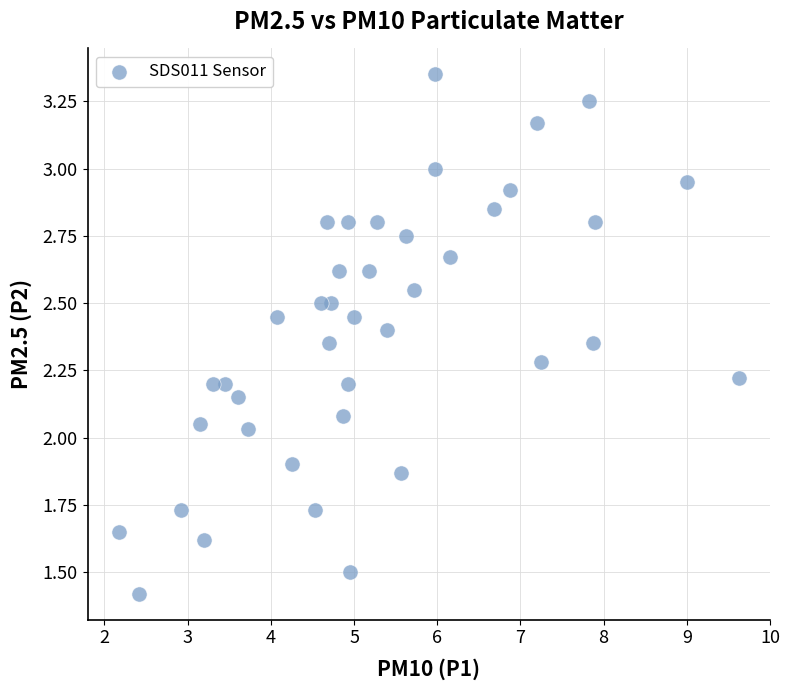

What is the range of X values (max minus min)?

7.5